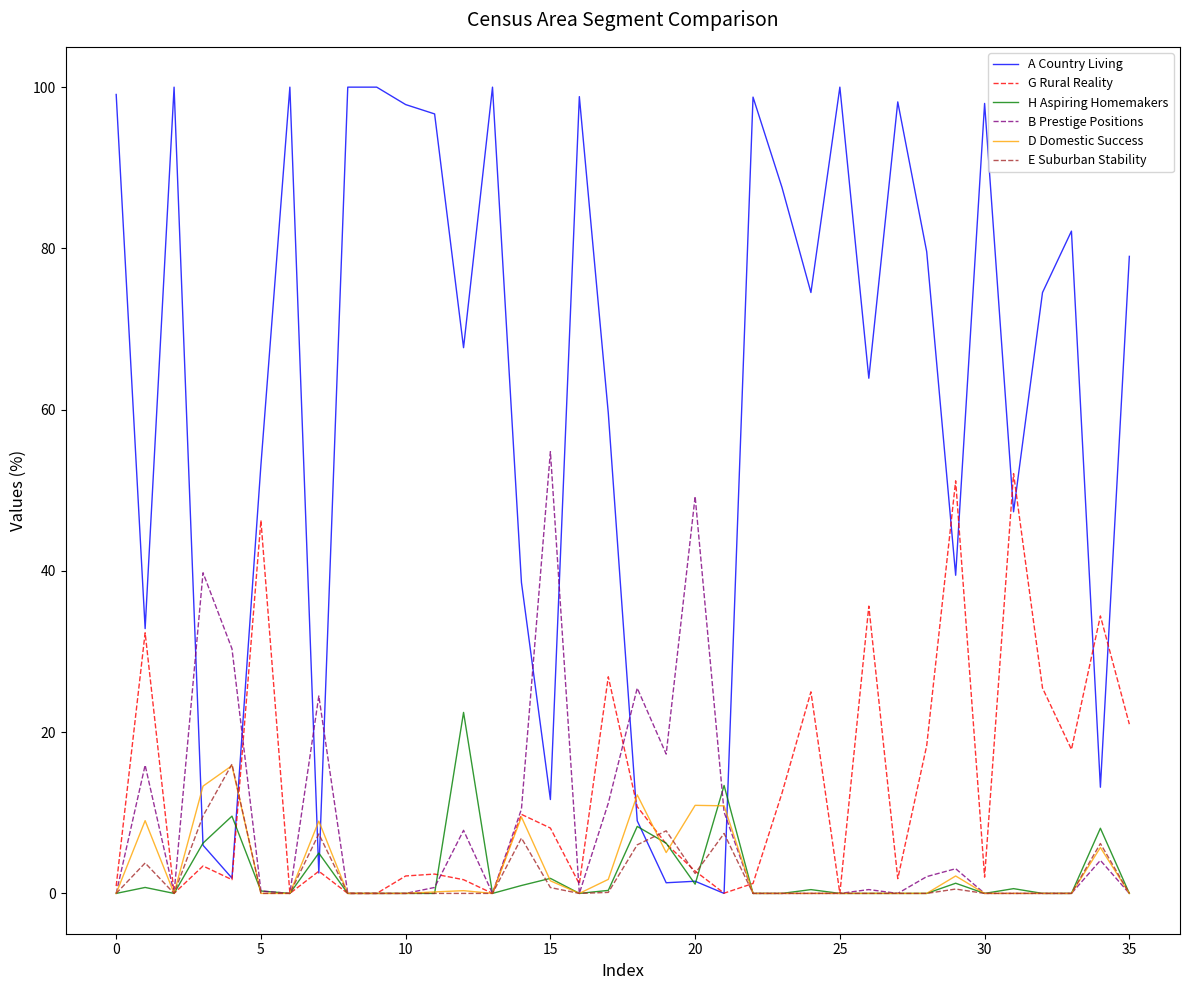

Which series has the widest spread of values?

A Country Living